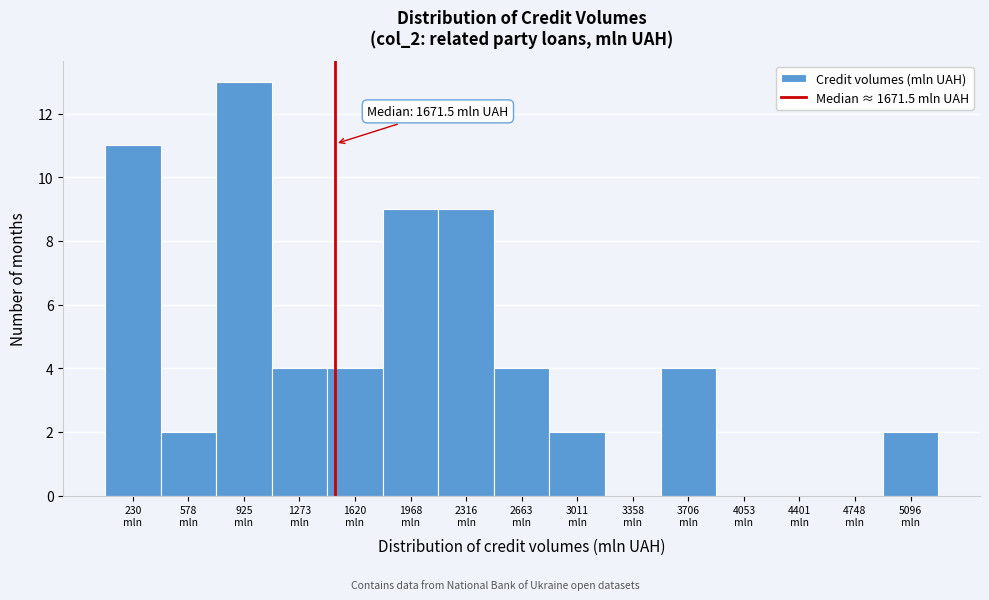

What is the greatest value displayed?

13